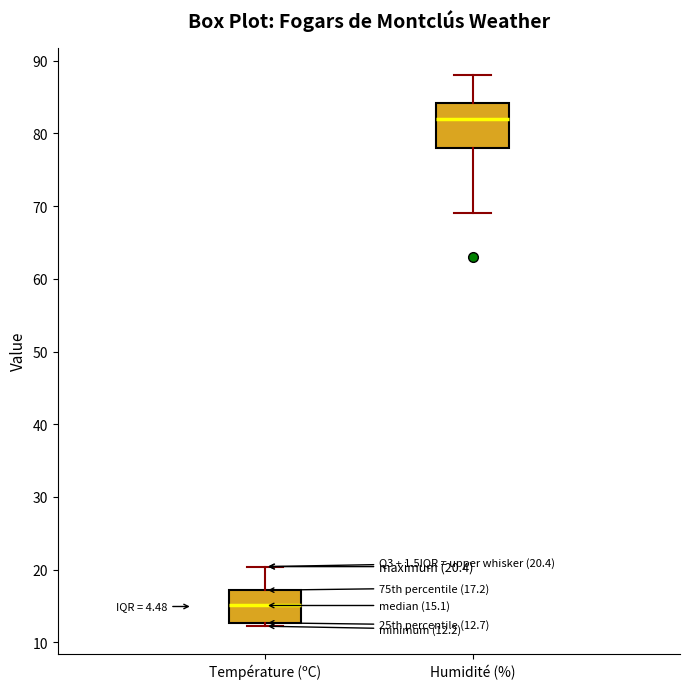

Comparing the boxes themselves (not the whiskers), which one is the tallest?

Humidité (%)